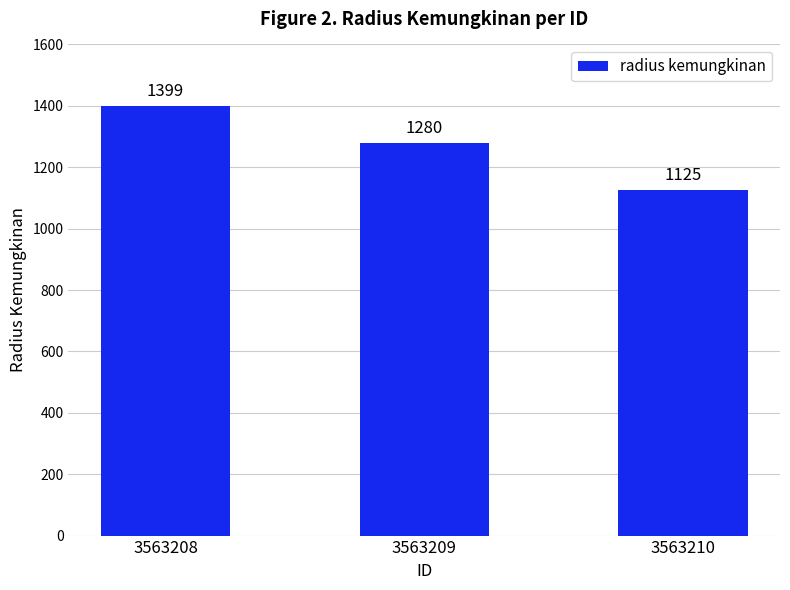

What is the smallest value displayed?

1125